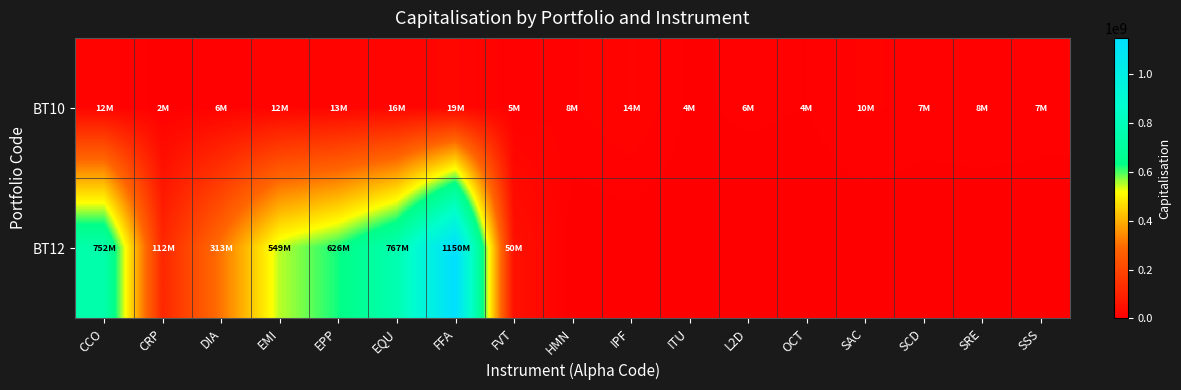

Reading right to left, list all the values displayed in this chart.

BT10: SSS=7049946	SRE=7985492	SCD=7145520	SAC=9912273	OCT=4409460	L2D=5545400	ITU=3710707	IPF=13938540	HMN=8409016	FVT=5296180	FFA=18858022	EQU=16137450	EPP=13337760	EMI=11522595	DIA=6441000	CRP=2361216	CCO=11690856
BT12: SSS=0	SRE=0	SCD=0	SAC=0	OCT=0	L2D=0	ITU=0	IPF=0	HMN=0	FVT=50437105	FFA=1149538157	EQU=767372760	EPP=625640400	EMI=549148605	DIA=312608000	CRP=112188720	CCO=752067564